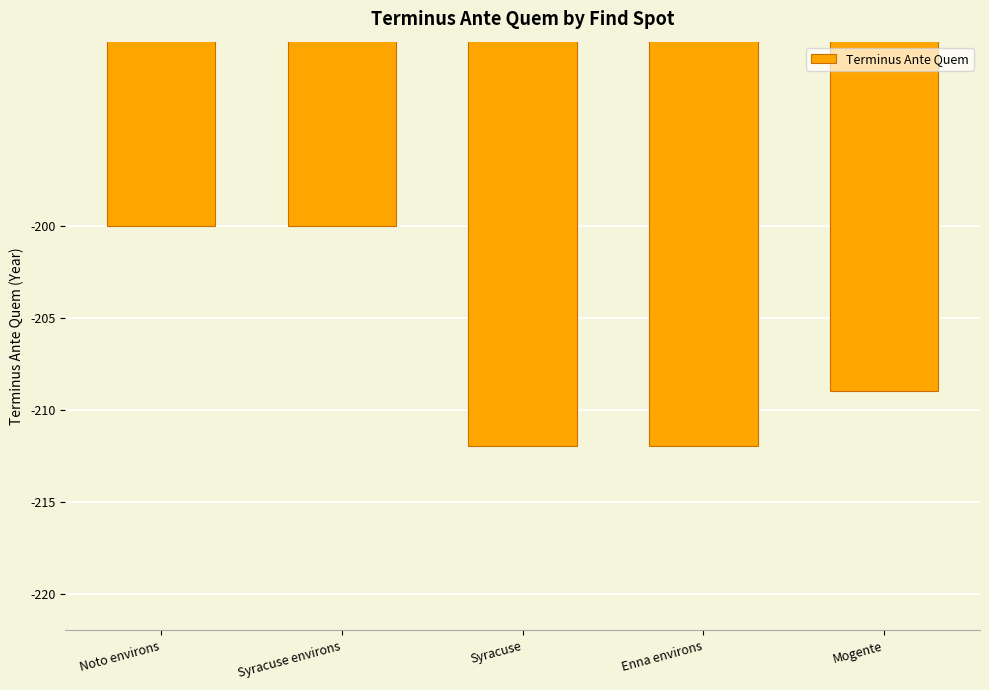

What position from the right is Mogente?

1